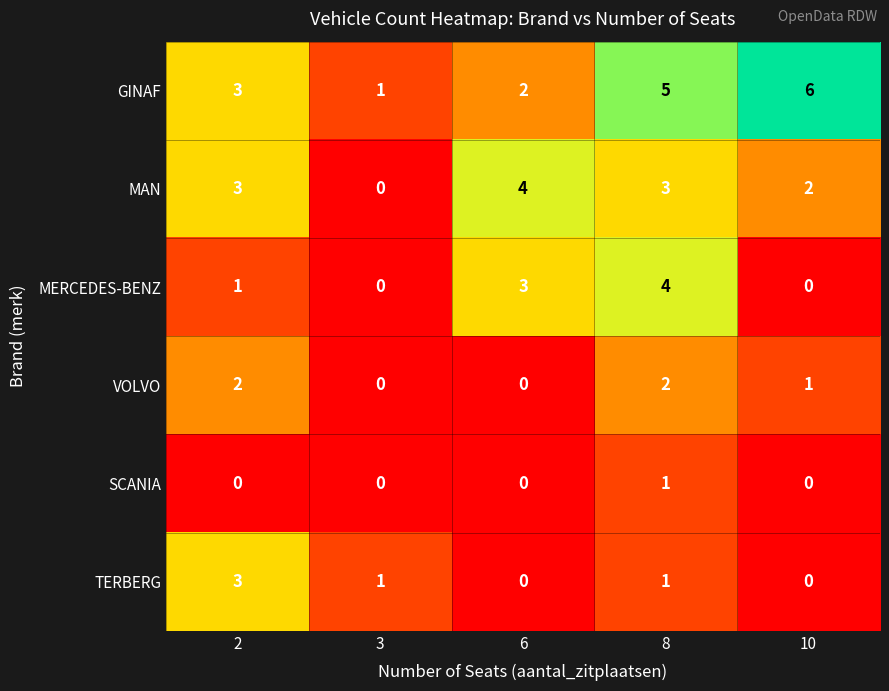

What is the difference between the maximum and minimum values in the MAN series?

4